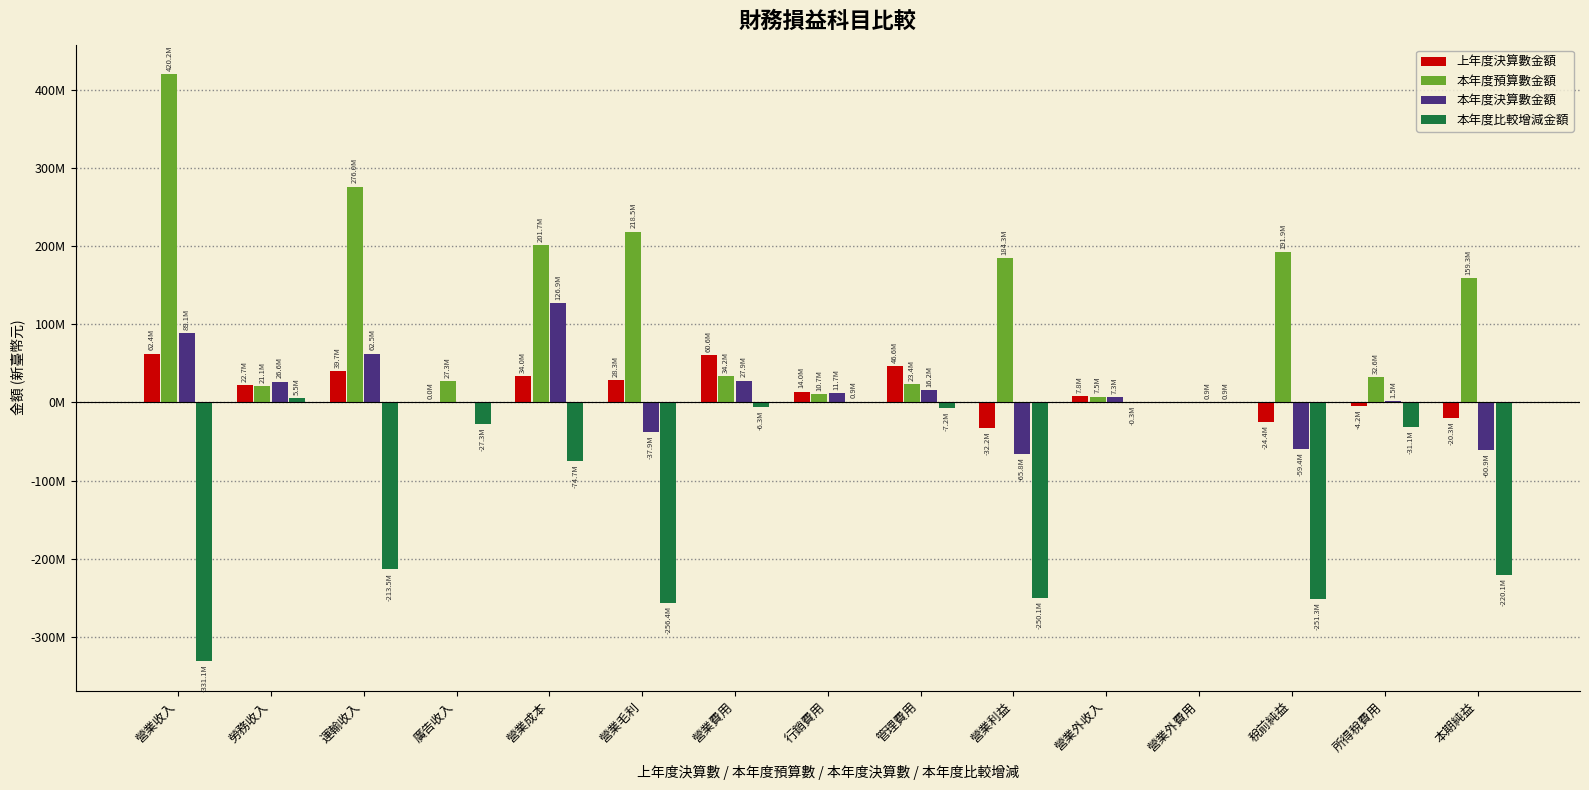

What are all the series names shown in the legend?

上年度決算數金額, 本年度預算數金額, 本年度決算數金額, 本年度比較增減金額